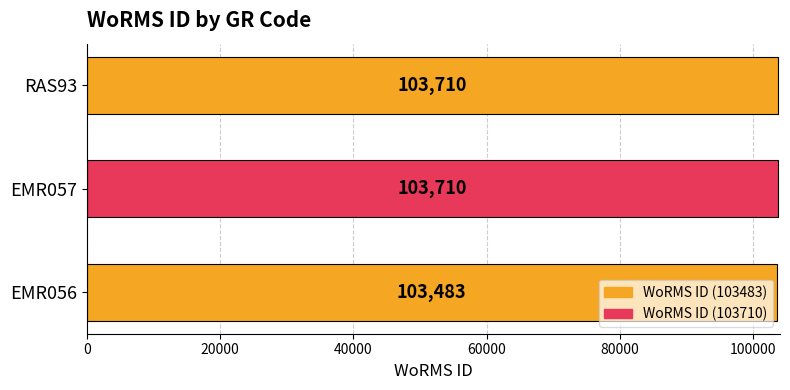

How many categories are shown in the chart?

3